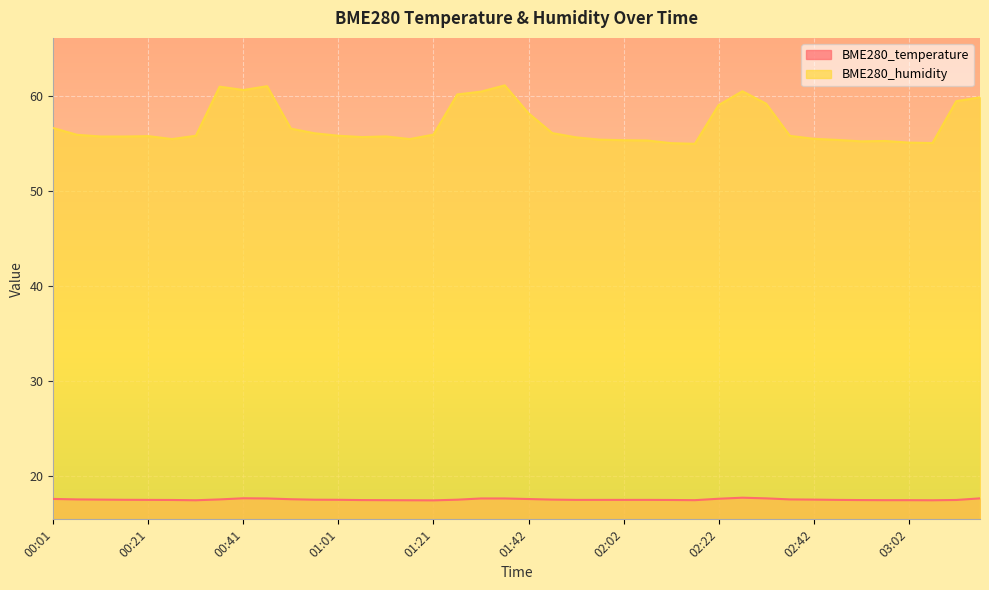

How many distinct data groups are displayed?

2